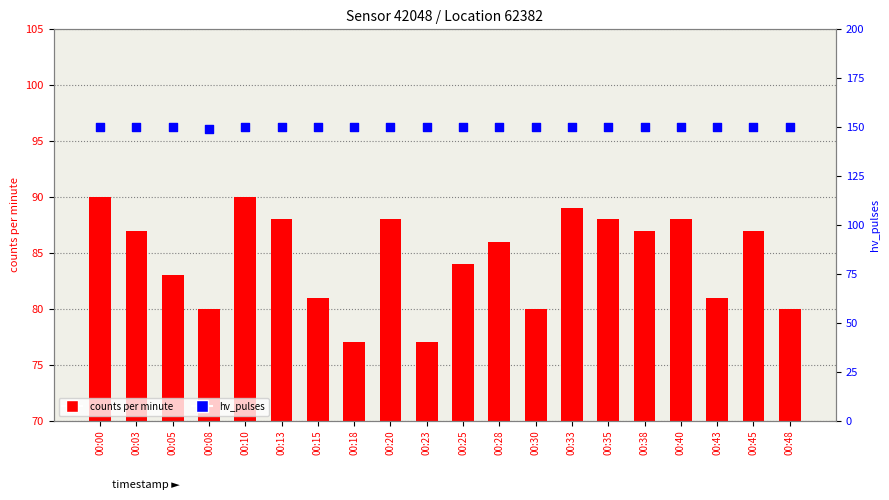

What is the total value across all series at 00:25?

234